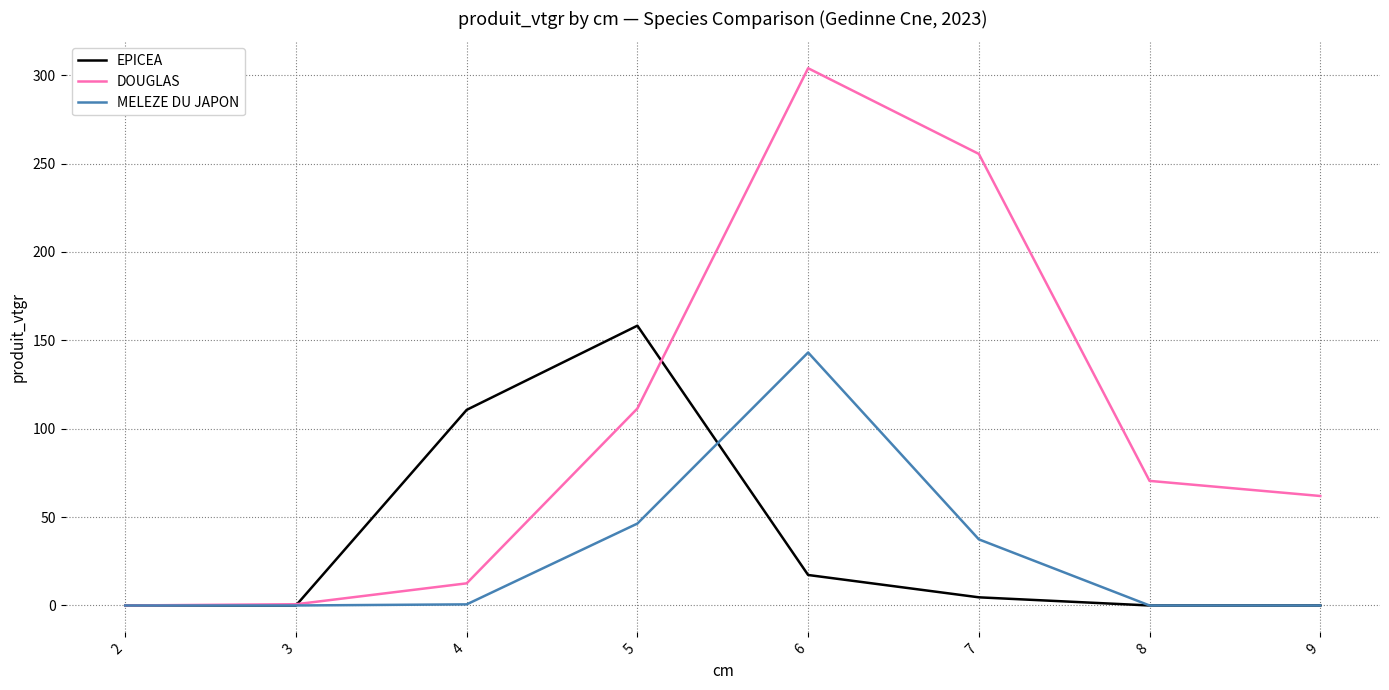

Which series has the largest range (max minus min)?

DOUGLAS